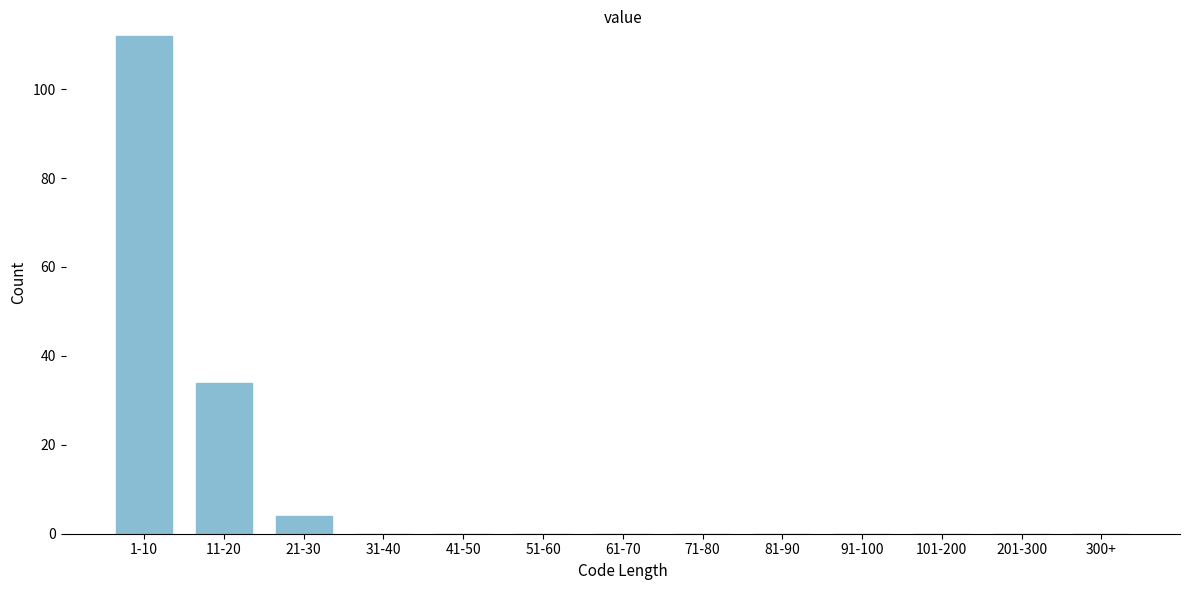

Reading right to left, what are all the values shown in this chart?

300+=0	201-300=0	101-200=0	91-100=0	81-90=0	71-80=0	61-70=0	51-60=0	41-50=0	31-40=0	21-30=4	11-20=34	1-10=112